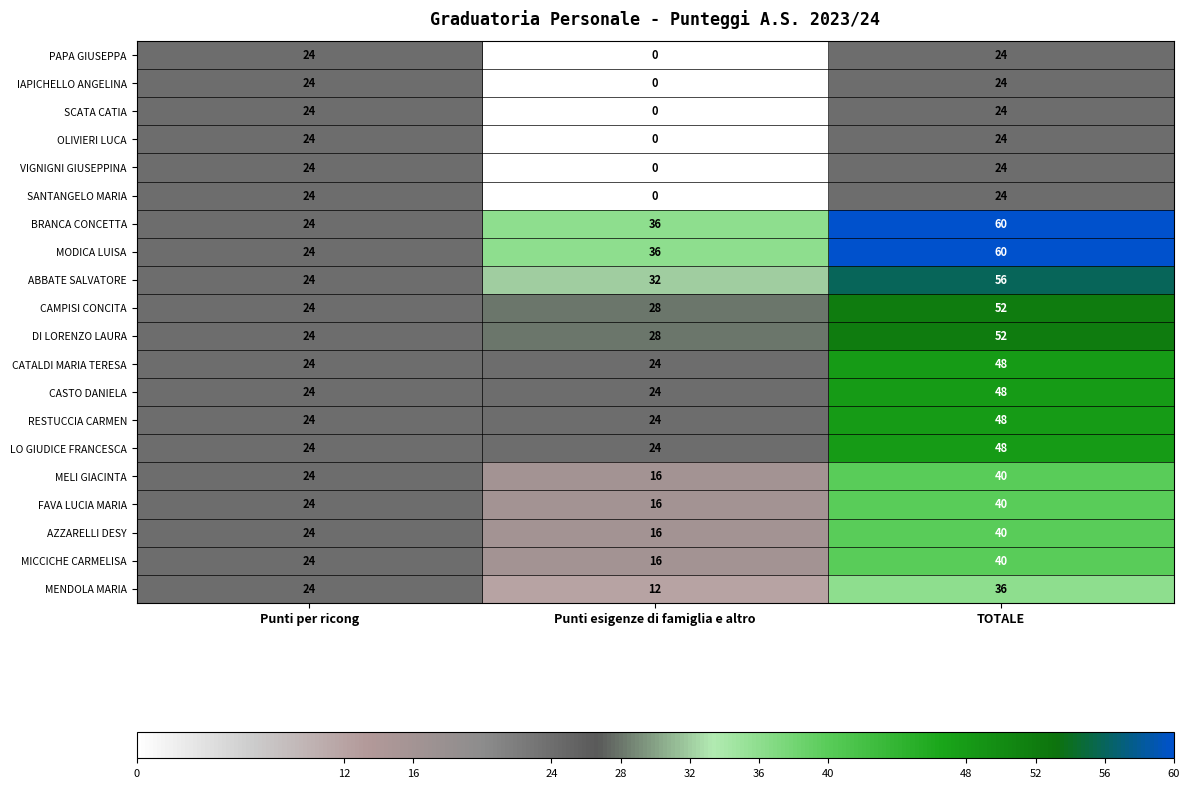

Which category has the lowest value in the VIGNIGNI GIUSEPPINA series?

Punti esigenze di famiglia e altro